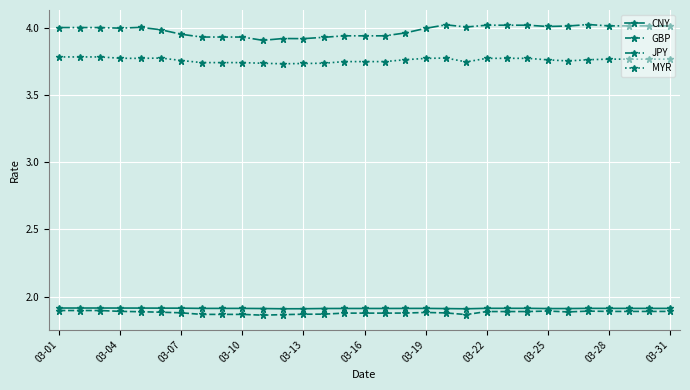

Count the CNY values in the range 1 to 2.

31